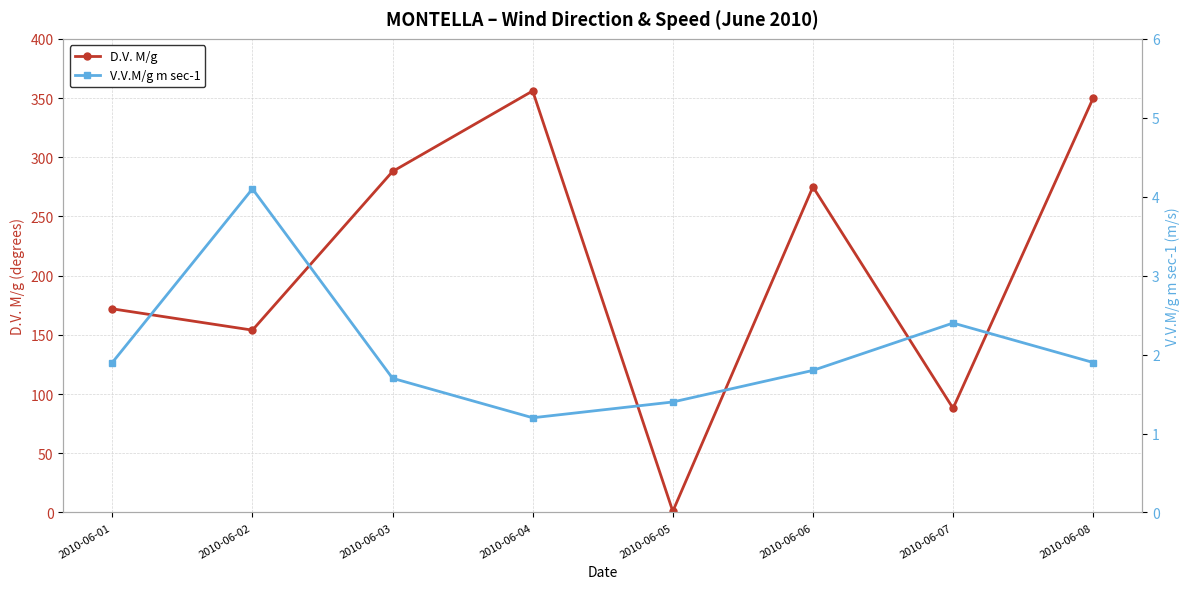

What is the spread (max minus min) of values at 2010-06-06?

273.2